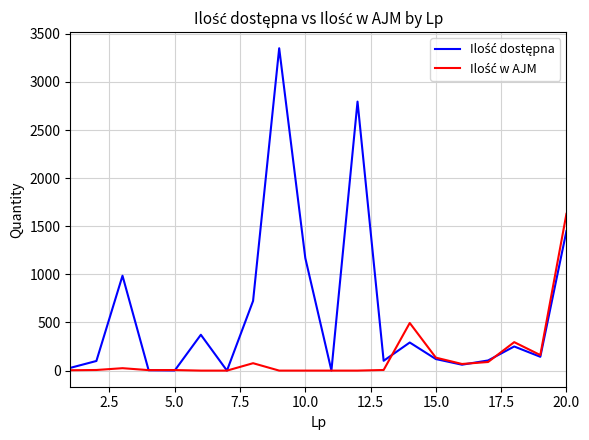

What is the greatest value displayed?

3350.0